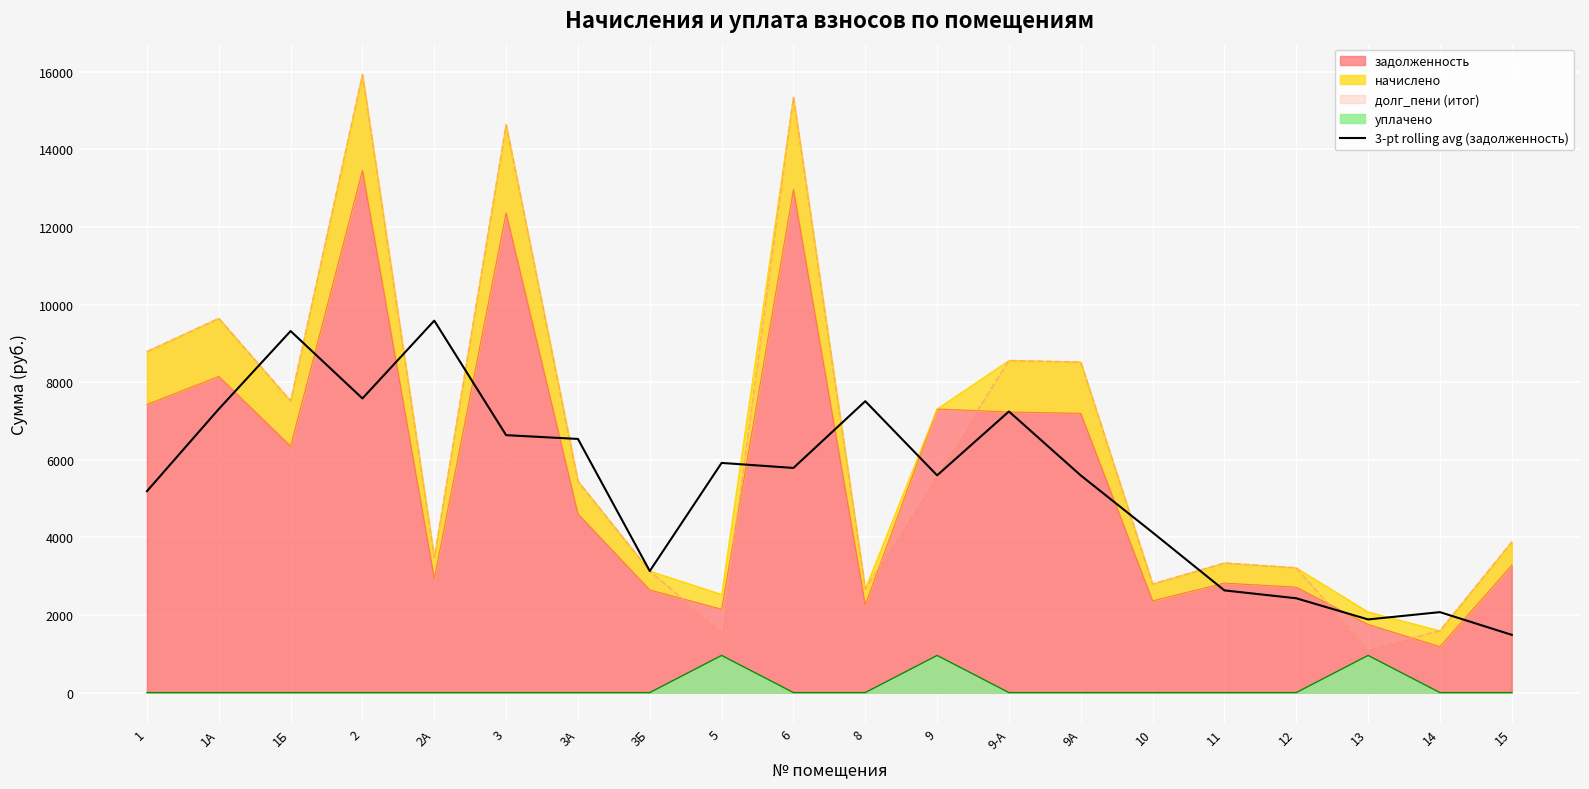

What position from the right is 9-А?

8